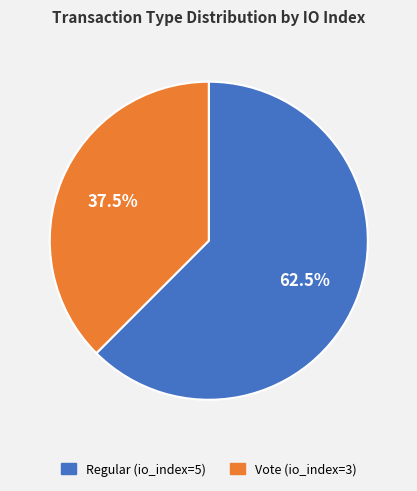

Which has a higher value, Regular (io_index=5) or Vote (io_index=3)?

Regular (io_index=5)